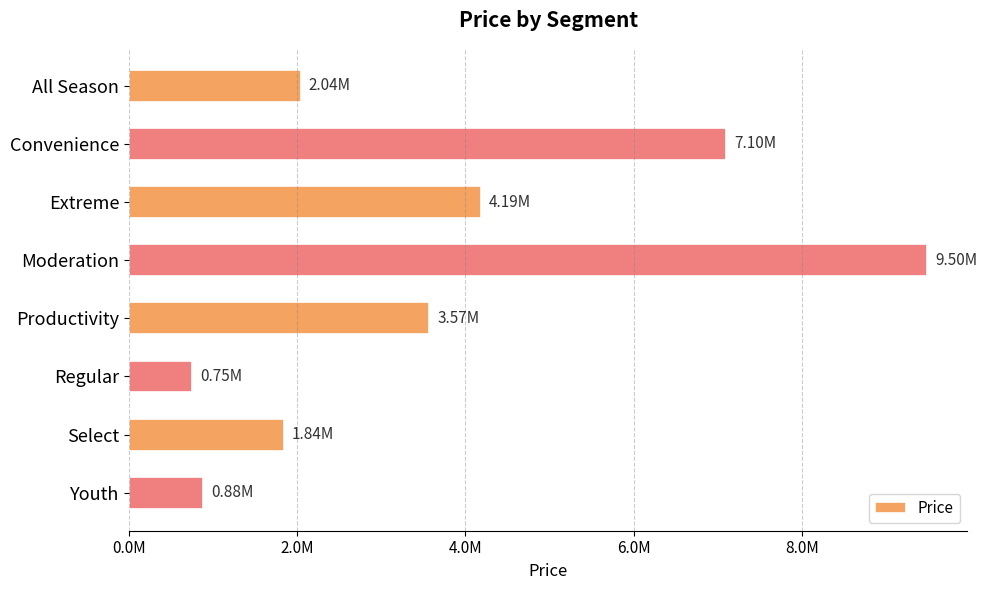

Are the bars horizontal?

Yes